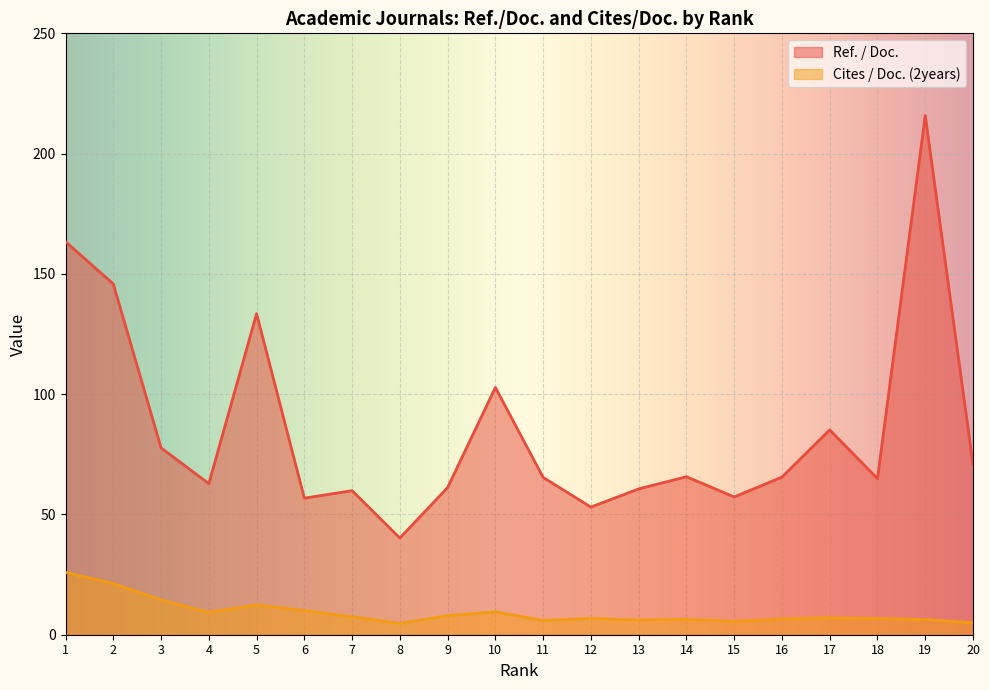

What is the spread (max minus min) of values at 2?

124.6